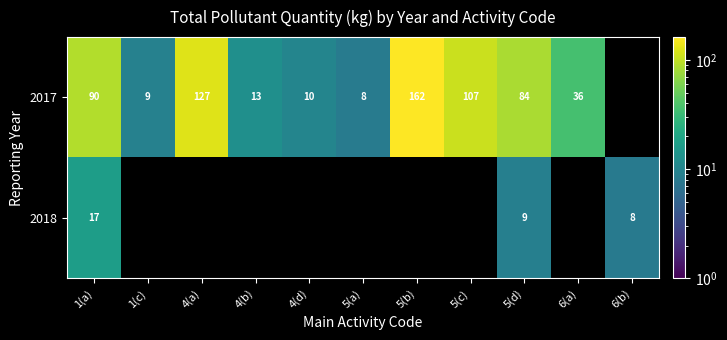

Is the value of 2017 at 4(a) greater than the value of 2018 at 5(d)?

Yes